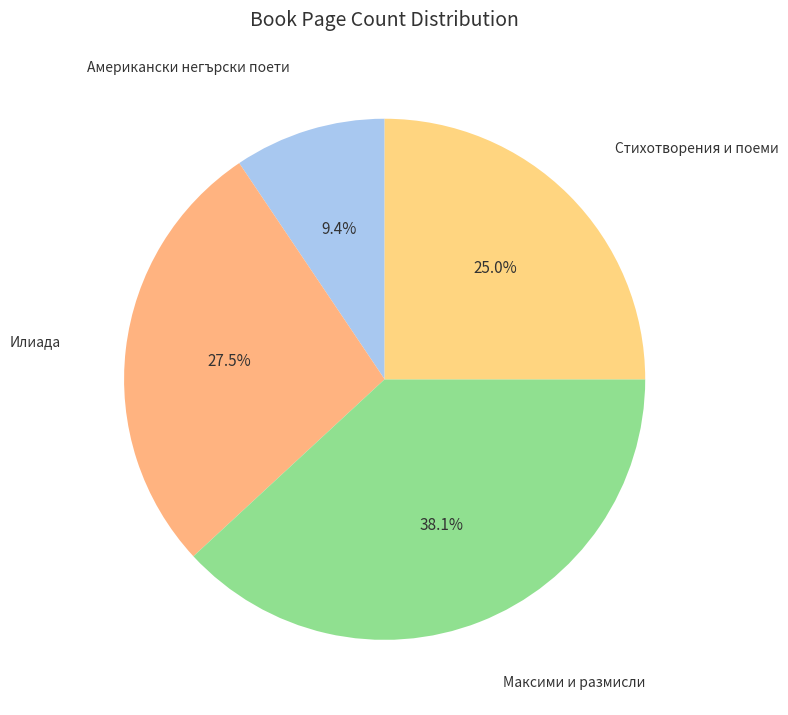

How many segments does this pie chart have?

4